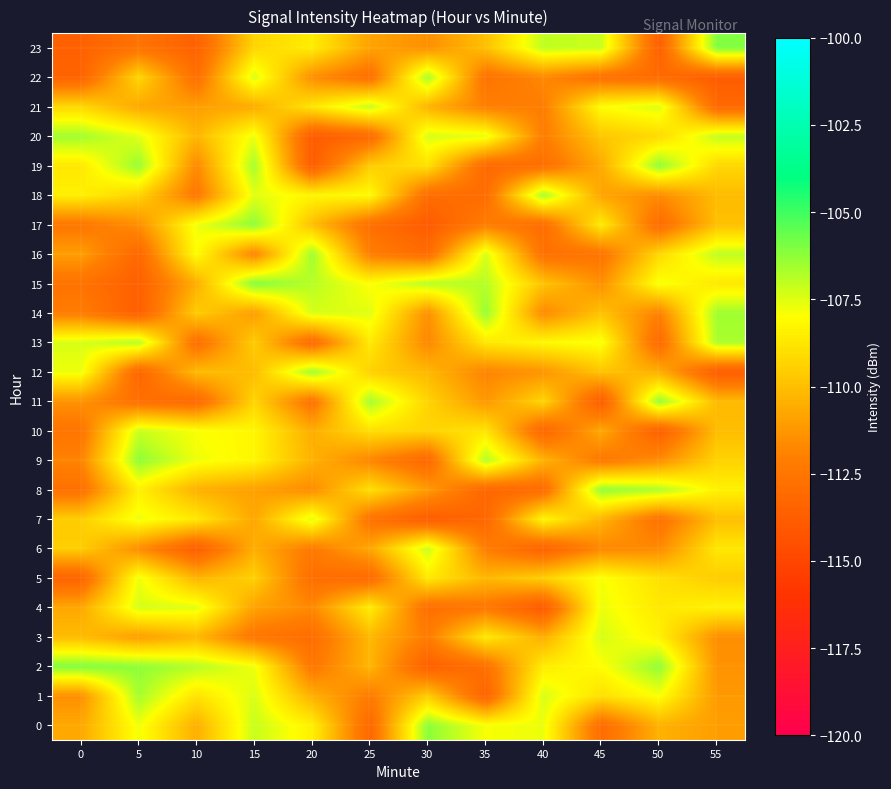

Which series has the widest spread of values?

17